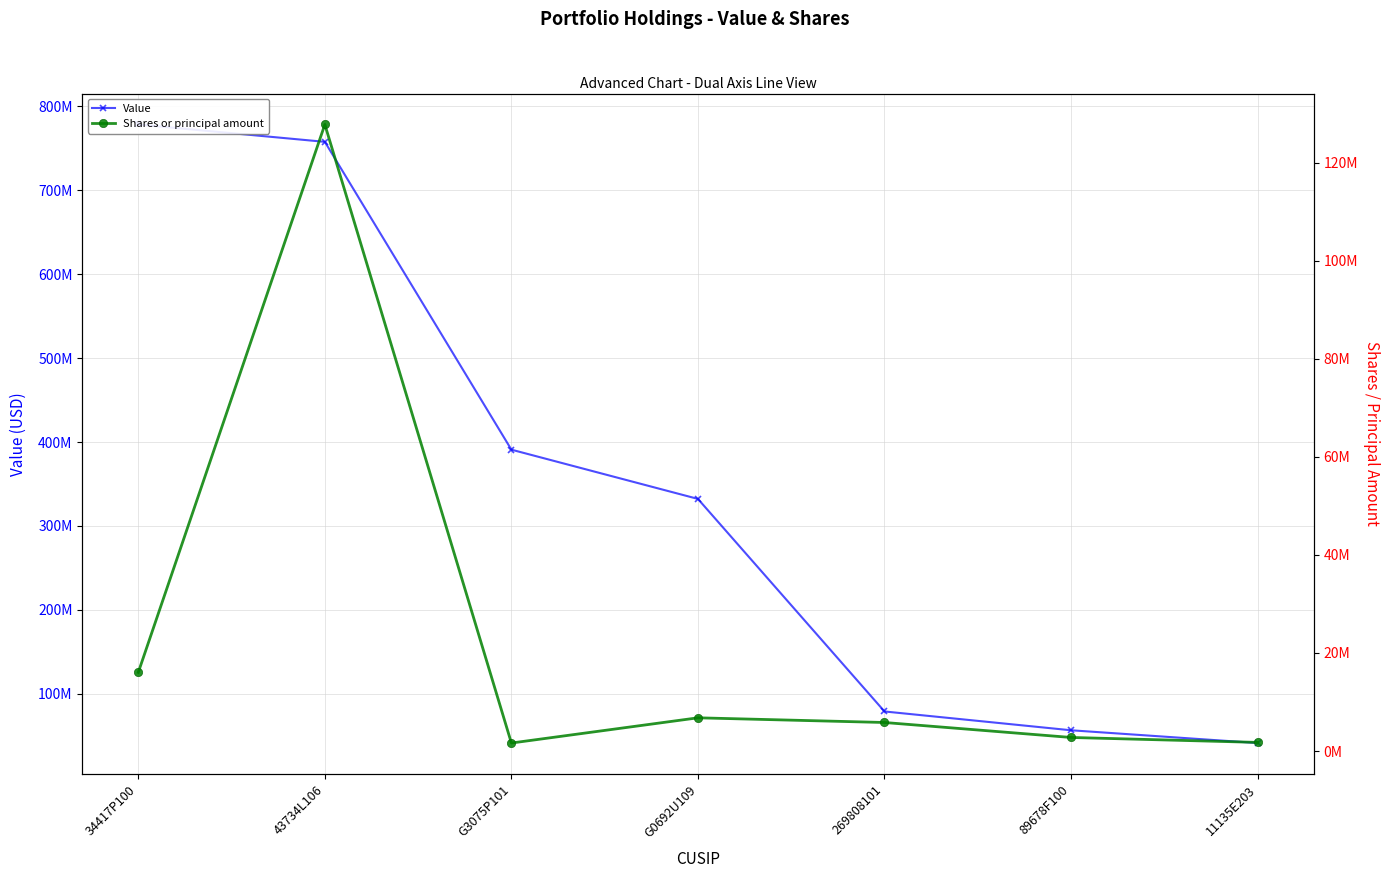

Reading left to right, extract all data points from this chart.

Value: 778375000	757682000	390870000	332180000	78898000	56482000	41289000
Shares or principal amount: 16048975	127771035	1635986	6777806	5822727	2770083	1763746